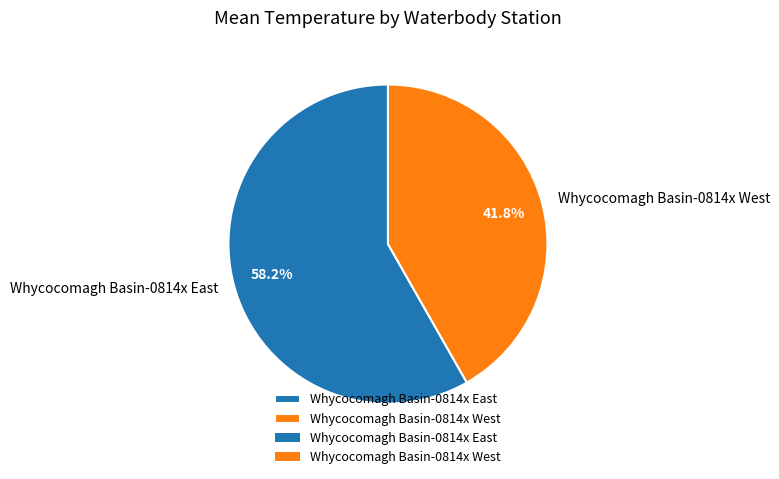

Which slice is the smallest?

Whycocomagh Basin-0814x West